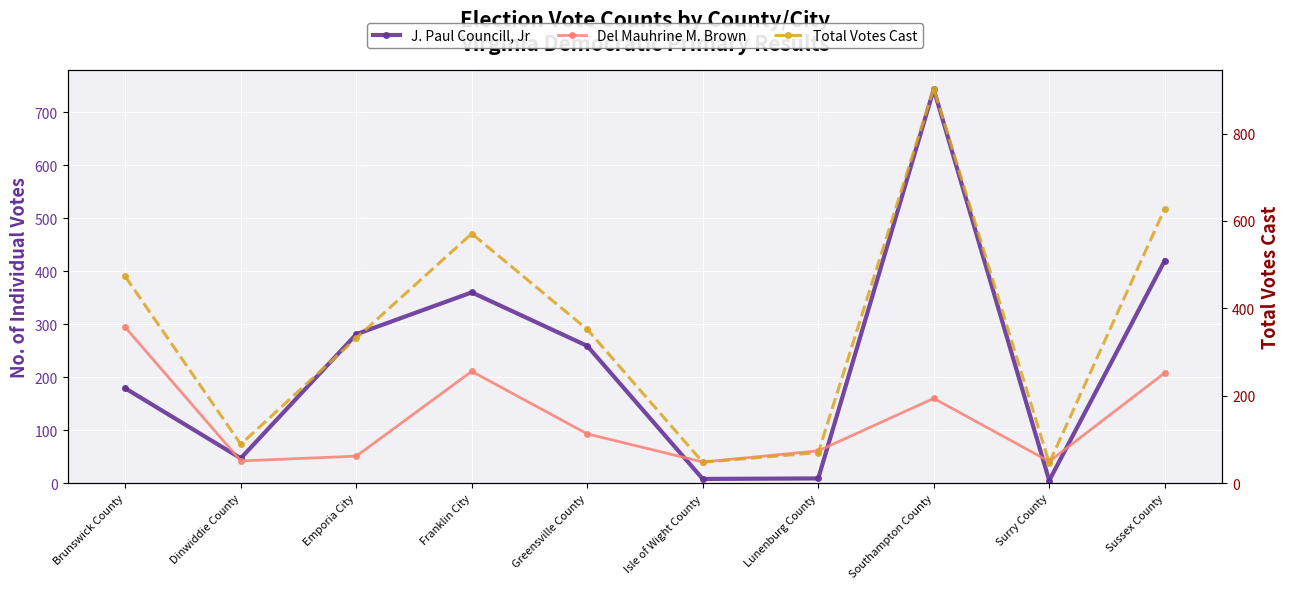

True or false: J. Paul Councill, Jr and Total Votes Cast cross at least once.

False